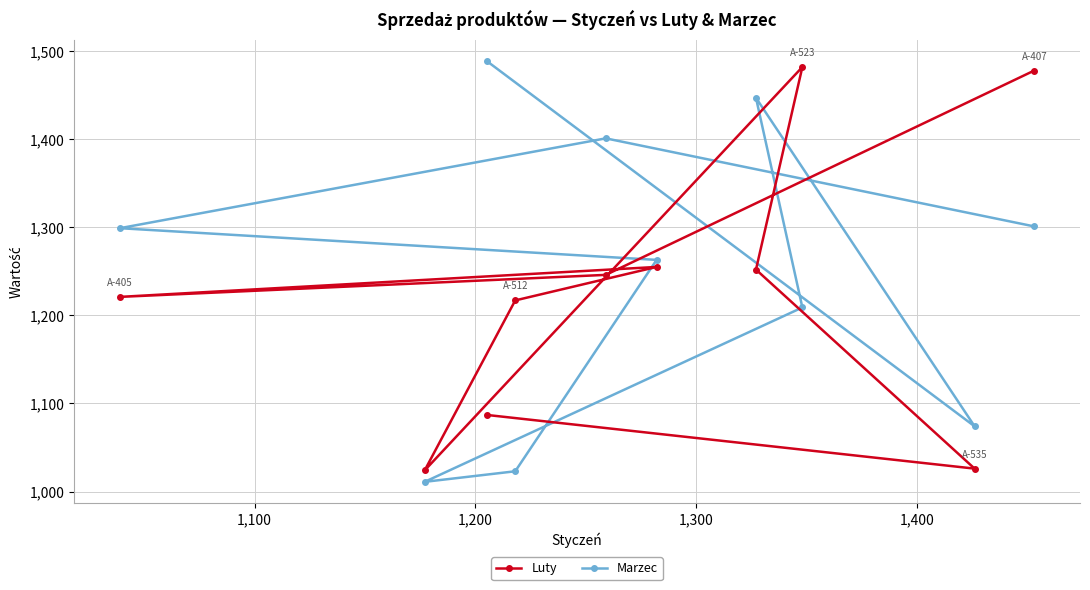

What is the maximum value for Marzec?

1489